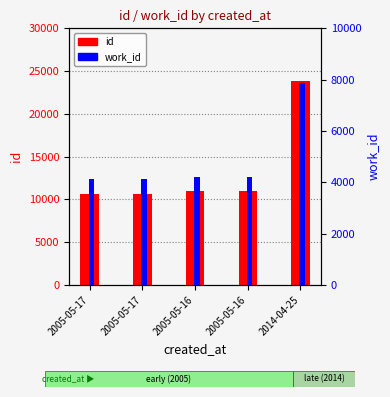

Where is id nearest to the value 17229?

2005-05-16